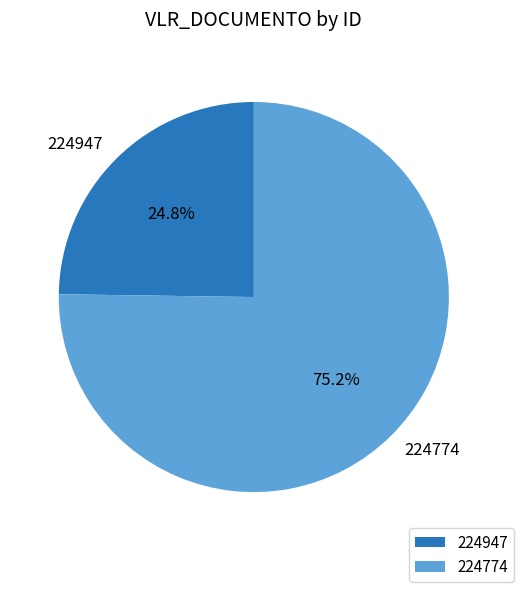

Is it true that 224947 is 25% of the pie?

True